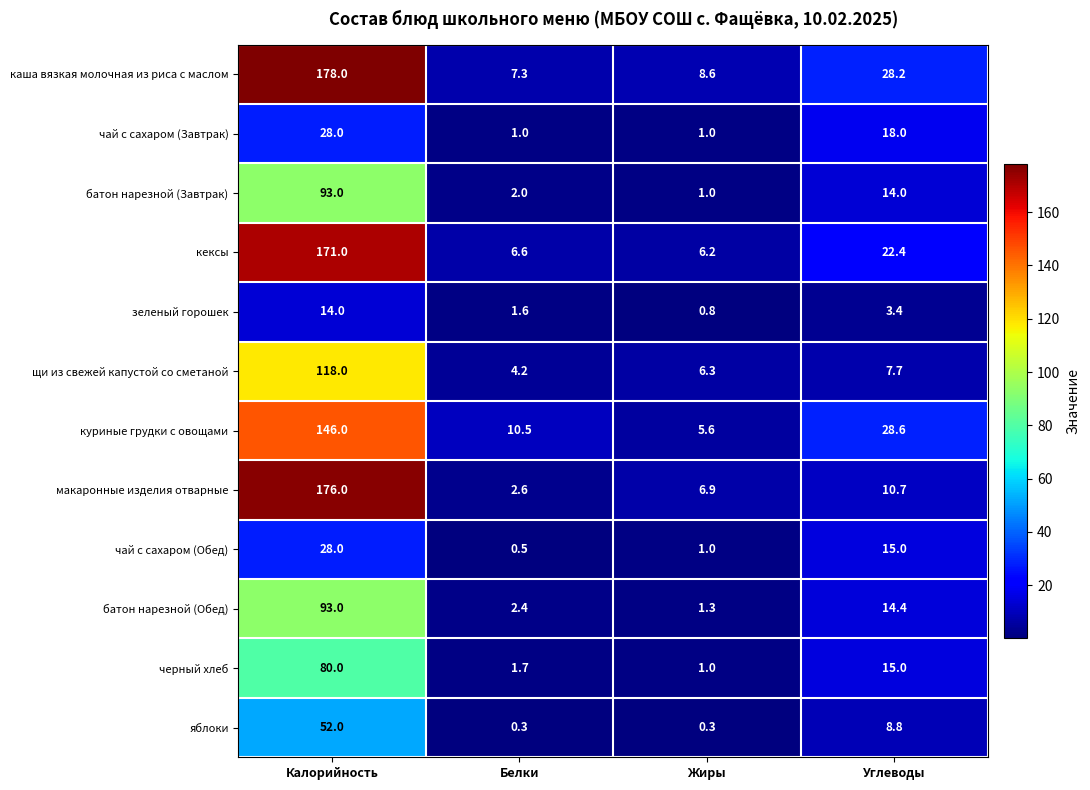

What is the sum of the чай с сахаром (Обед) values at Калорийность and Углеводы?

43.0